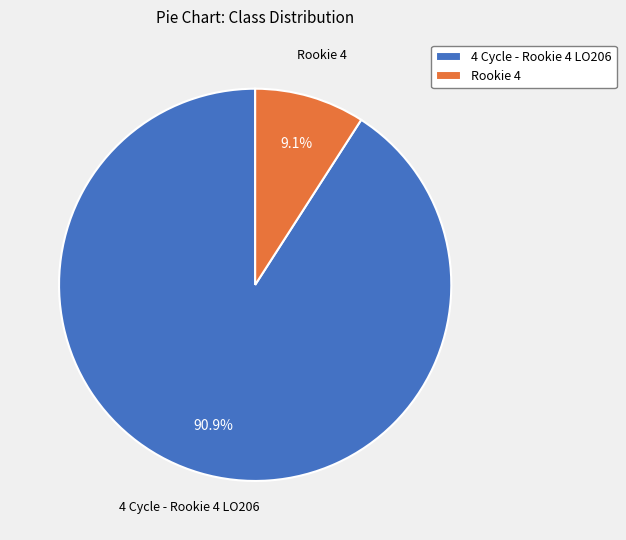

To the nearest percent, what is the combined percentage of Rookie 4 and 4 Cycle - Rookie 4 LO206?

100%